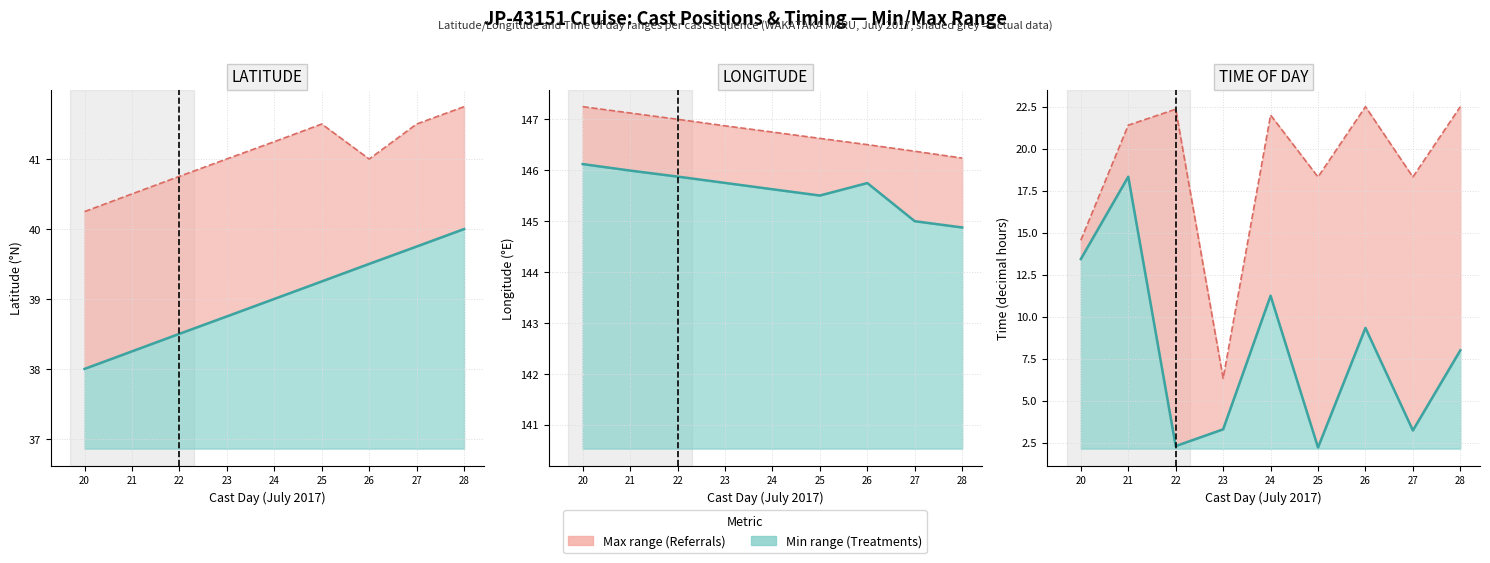

True or false: Upper bound and Lower bound intersect in this chart.

False